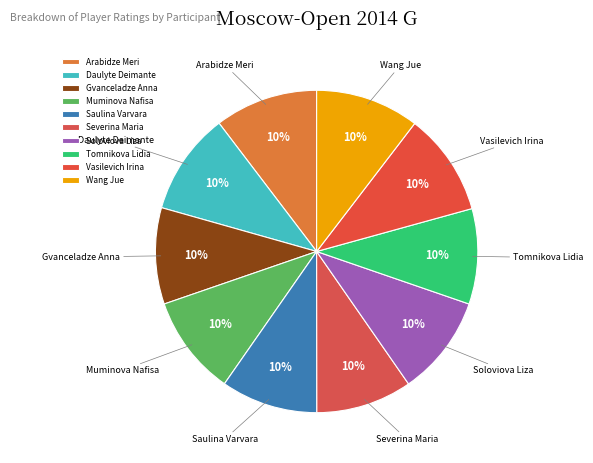

How many slices are in this pie chart?

10